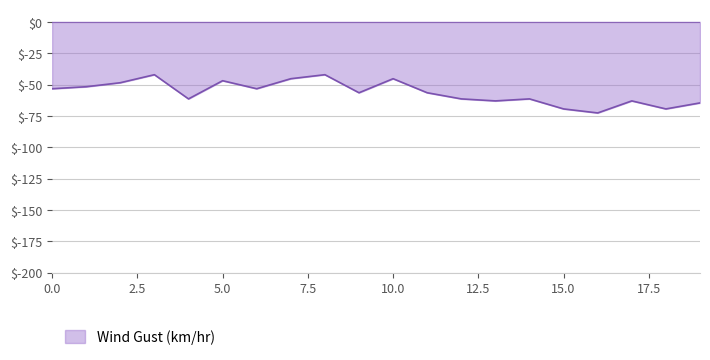

What is the greatest value displayed?

-42.1